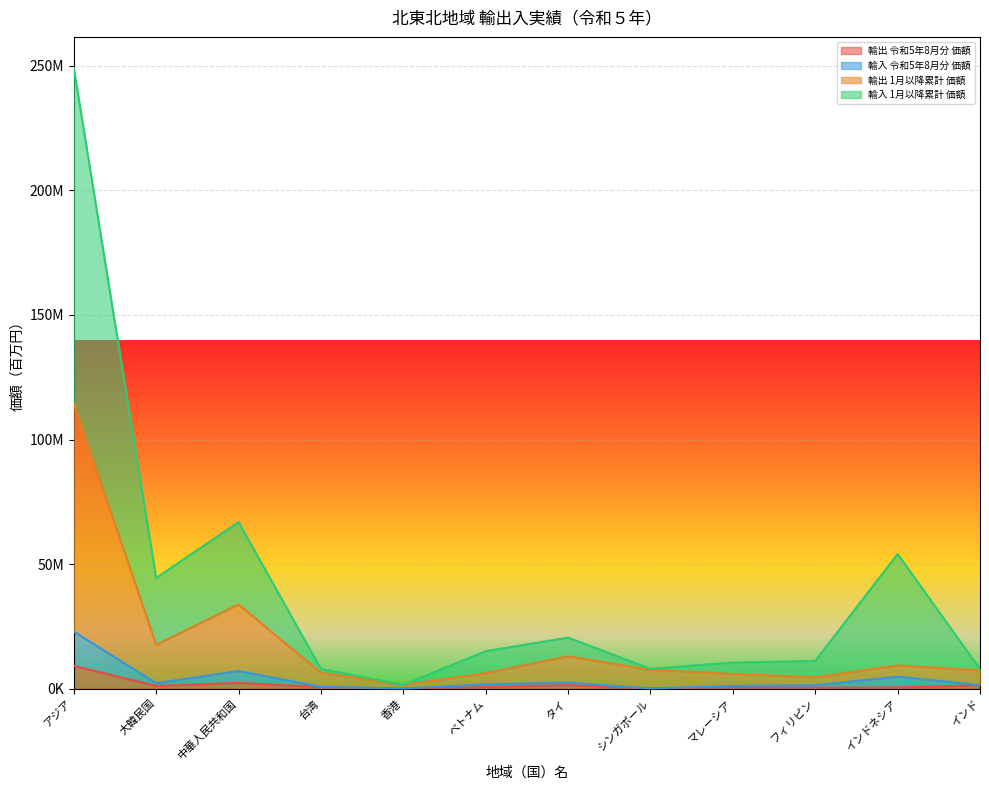

What is the sum of all 輸入 1月以降累計 価額 values?

496600111